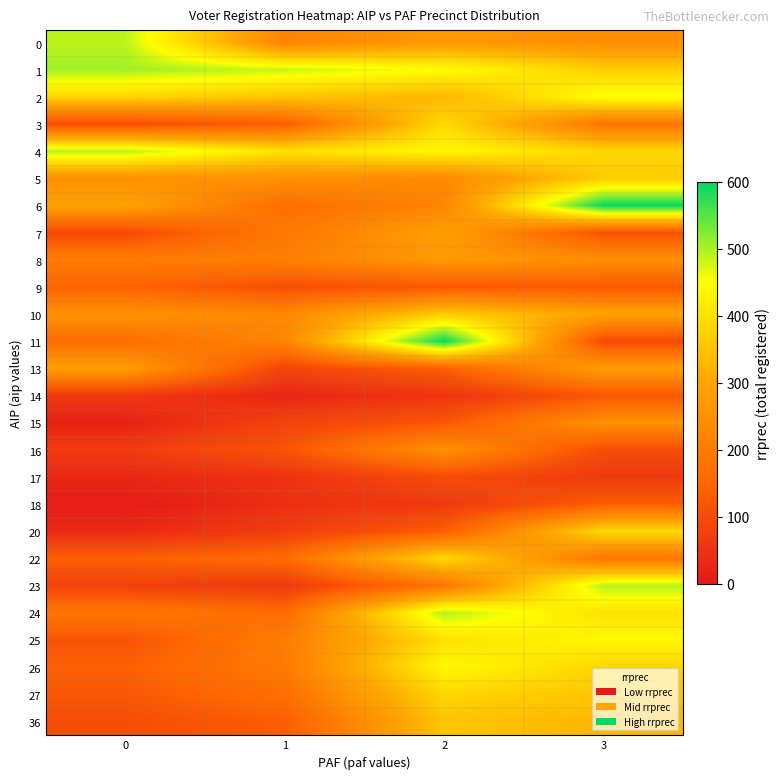

Reading left to right, what are all the values shown in this chart?

0: 0=489	1=224	2=272	3=245
1: 0=505	1=481	2=449	3=370
2: 0=382	1=353	2=327	3=455
3: 0=101	1=135	2=389	3=187
4: 0=494	1=400	2=439	3=382
5: 0=248	1=252	2=233	3=366
6: 0=293	1=169	2=224	3=598
7: 0=94	1=194	2=282	3=112
8: 0=204	1=210	2=272	3=245
9: 0=144	1=105	2=123	3=123
10: 0=252	1=233	2=366	3=293
11: 0=169	1=224	2=598	3=94
13: 0=282	1=85	2=139	3=282
14: 0=61	1=27	2=53	3=123
15: 0=20	1=82	2=123	3=252
16: 0=66	1=117	2=252	3=101
17: 0=30	1=49	2=101	3=62
18: 0=6	1=44	2=62	3=135
20: 0=33	1=69	2=135	3=389
22: 0=138	1=164	2=389	3=187
23: 0=77	1=62	2=187	3=494
24: 0=191	1=165	2=494	3=400
25: 0=115	1=204	2=400	3=439
26: 0=138	1=200	2=439	3=382
27: 0=122	1=172	2=382	3=353
36: 0=104	1=133	2=353	3=327